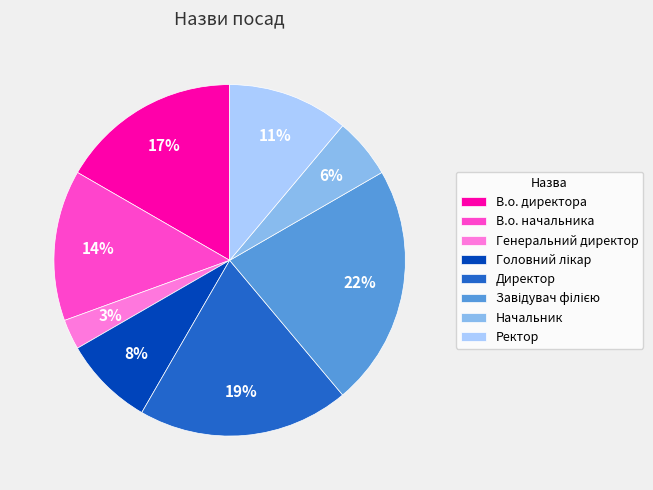

Which category has the smallest portion of the pie?

Генеральний директор